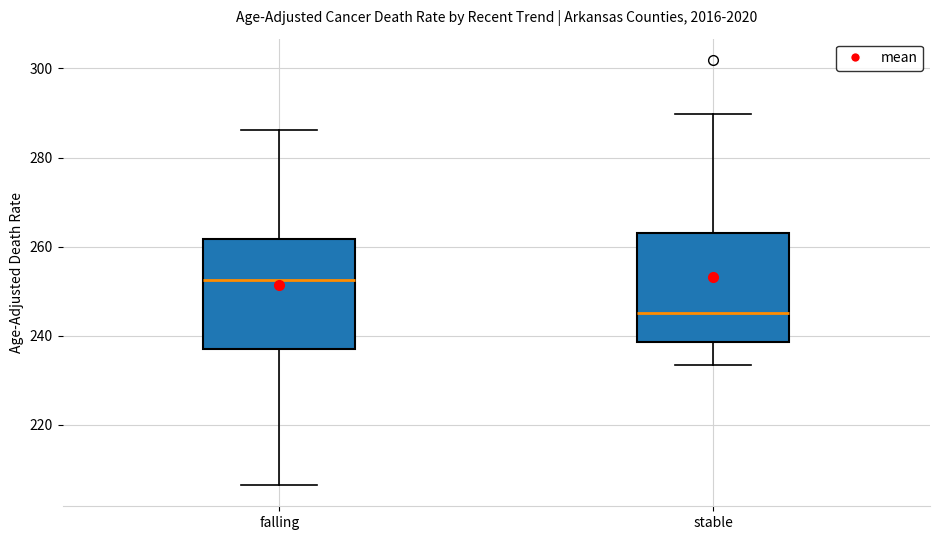

Where does the median line of the box for stable sit on the y-axis? The values are not printed on the chart, so give them approximately, as read against the axis.

246